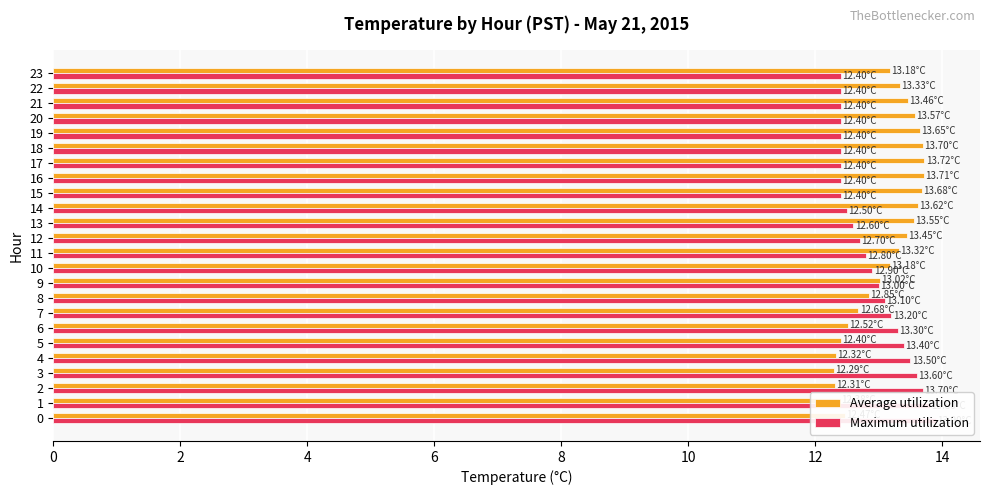

Read the Average utilization value at 11.

13.3